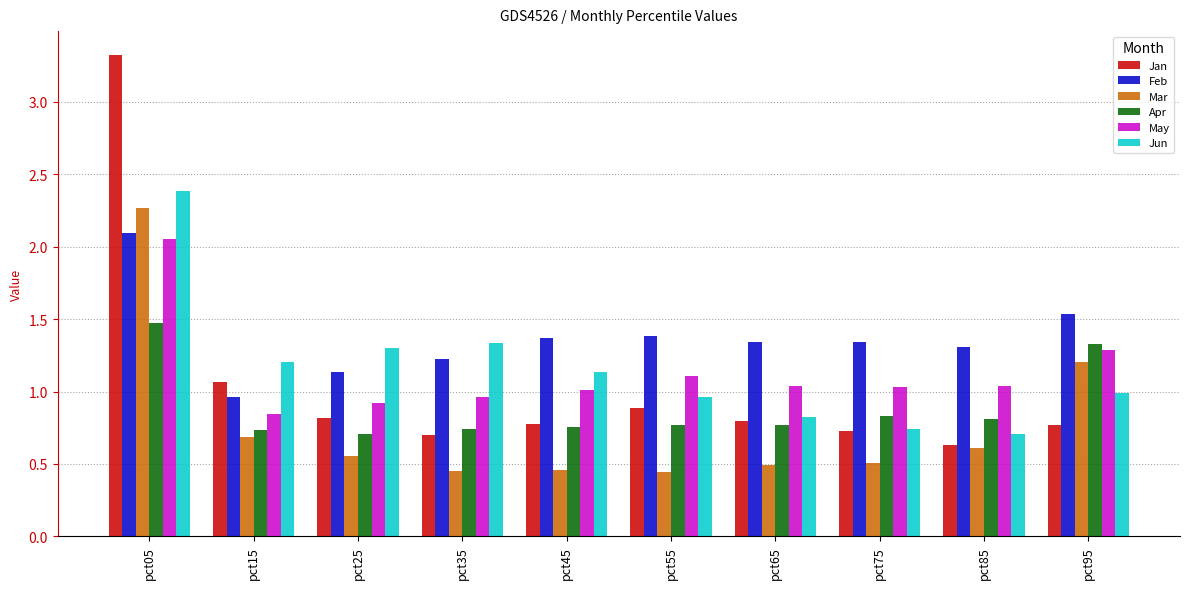

At which category does the chart reach its peak across all series?

pct05